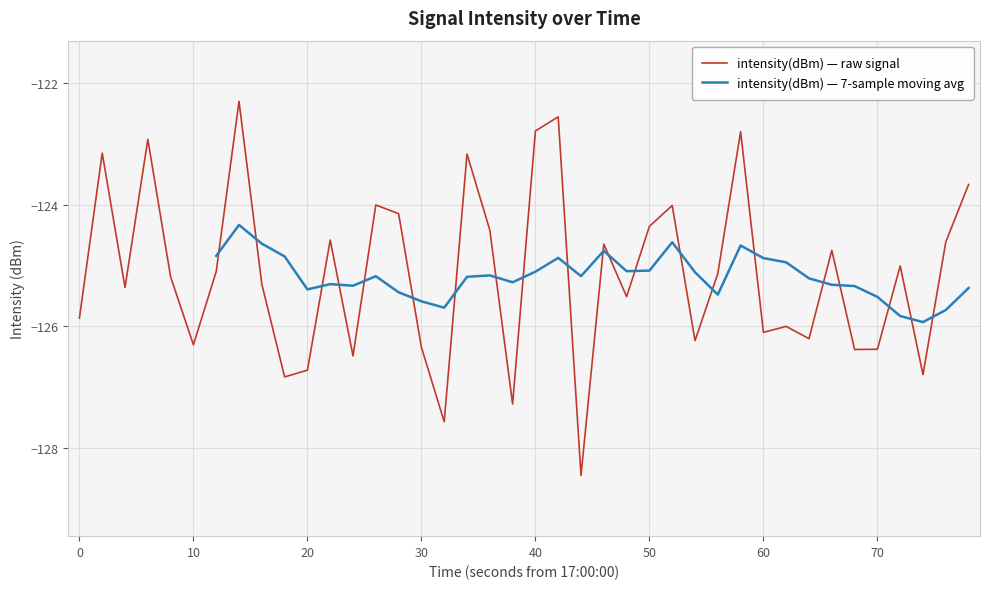

What is the lowest value of the intensity(dBm) — raw signal series?

-128.5